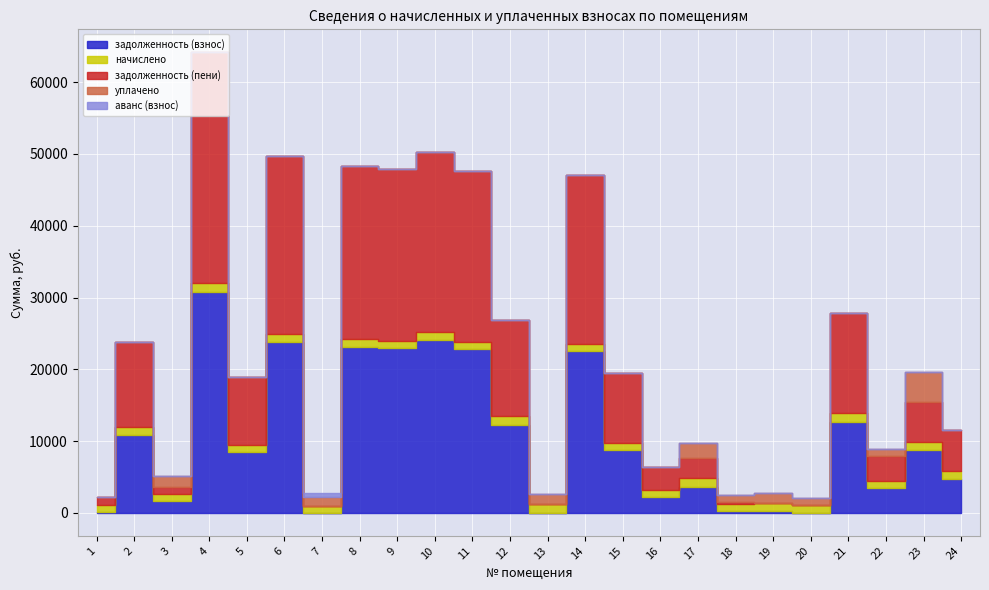

At which label does начислено first exceed 1027?

2